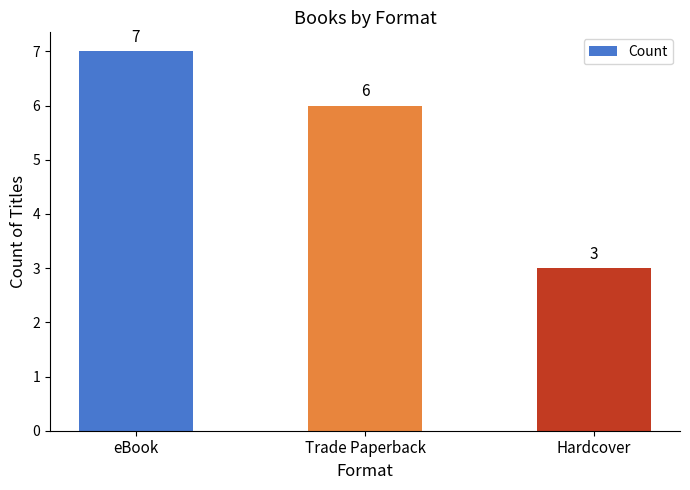

Which category has the lowest value across all series?

Hardcover